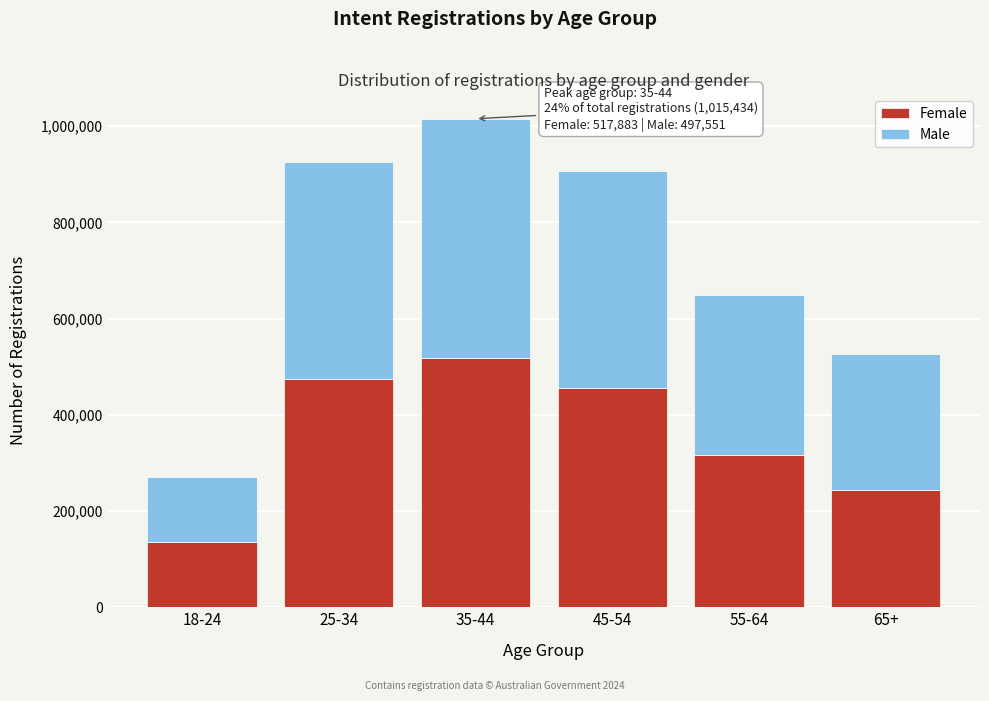

Reading right to left, transcribe the values for Female.

243020	316089	455289	517883	474242	136625